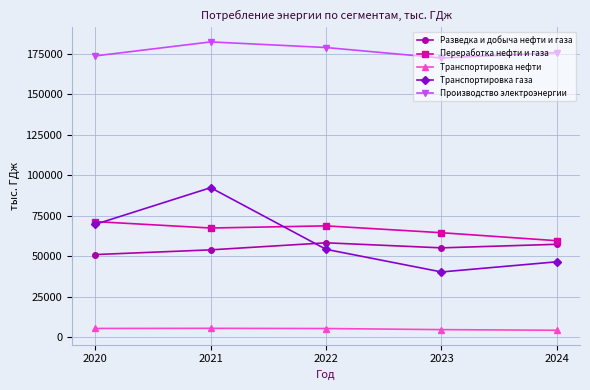

What value does the Производство электроэнергии series have at 2023?

172254